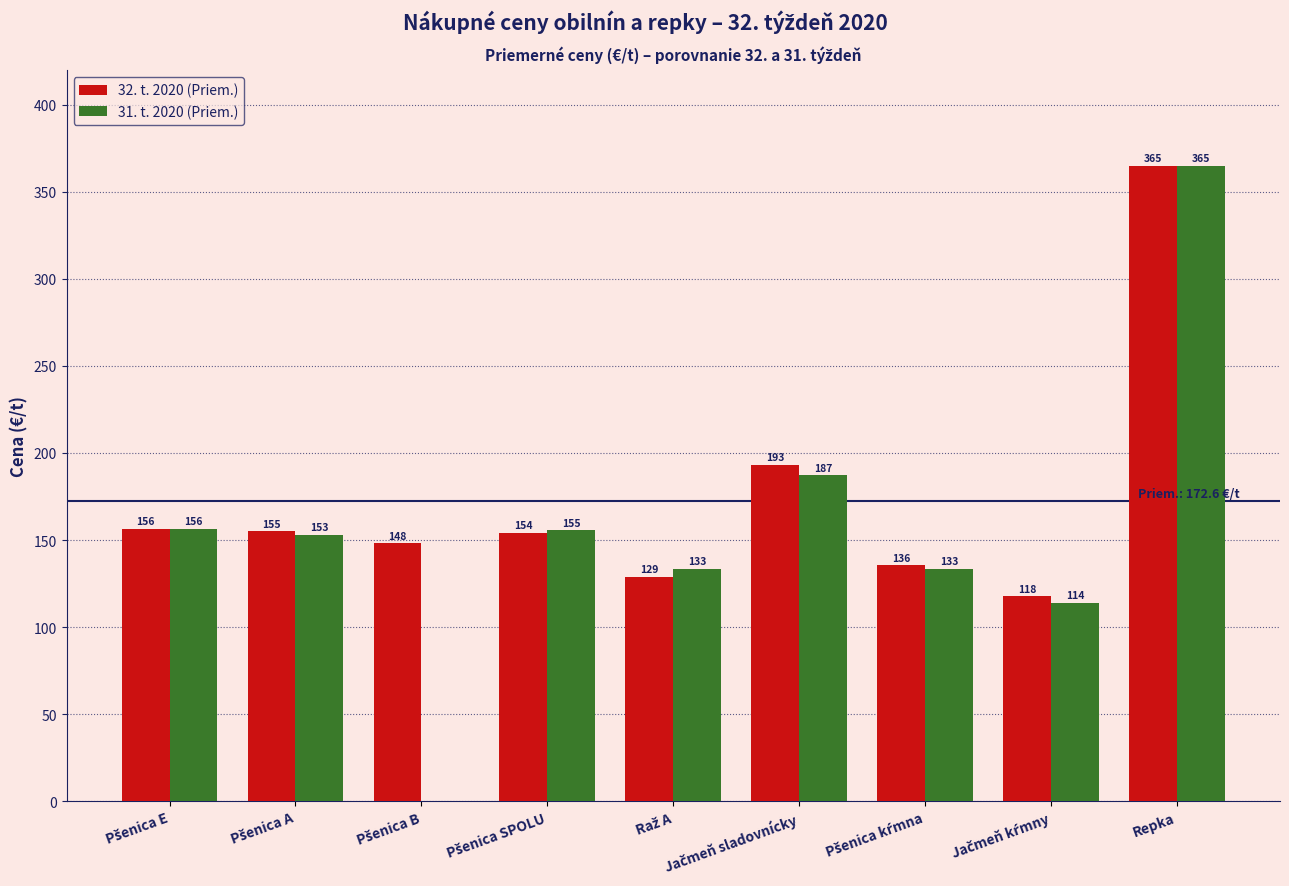

Count the number of data series in this chart.

2